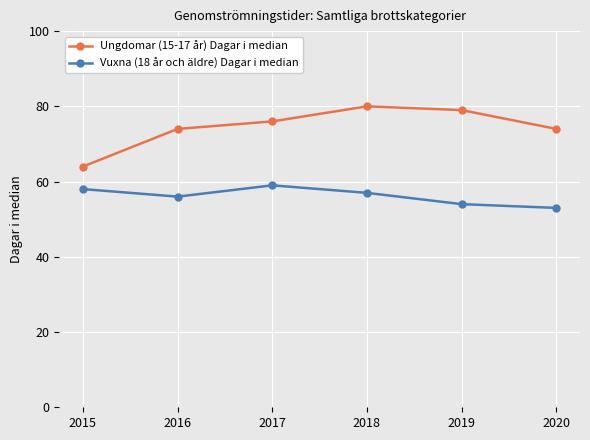

What value does the Vuxna (18 år och äldre) Dagar i median series have at 2019?

54